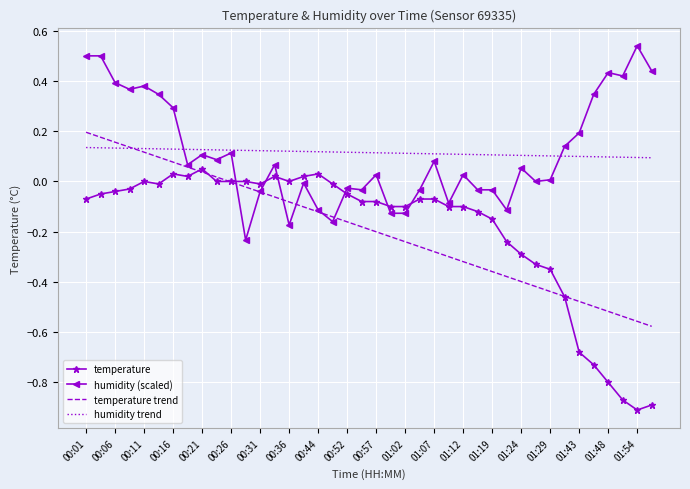

True or false: temperature and humidity trend intersect in this chart.

False